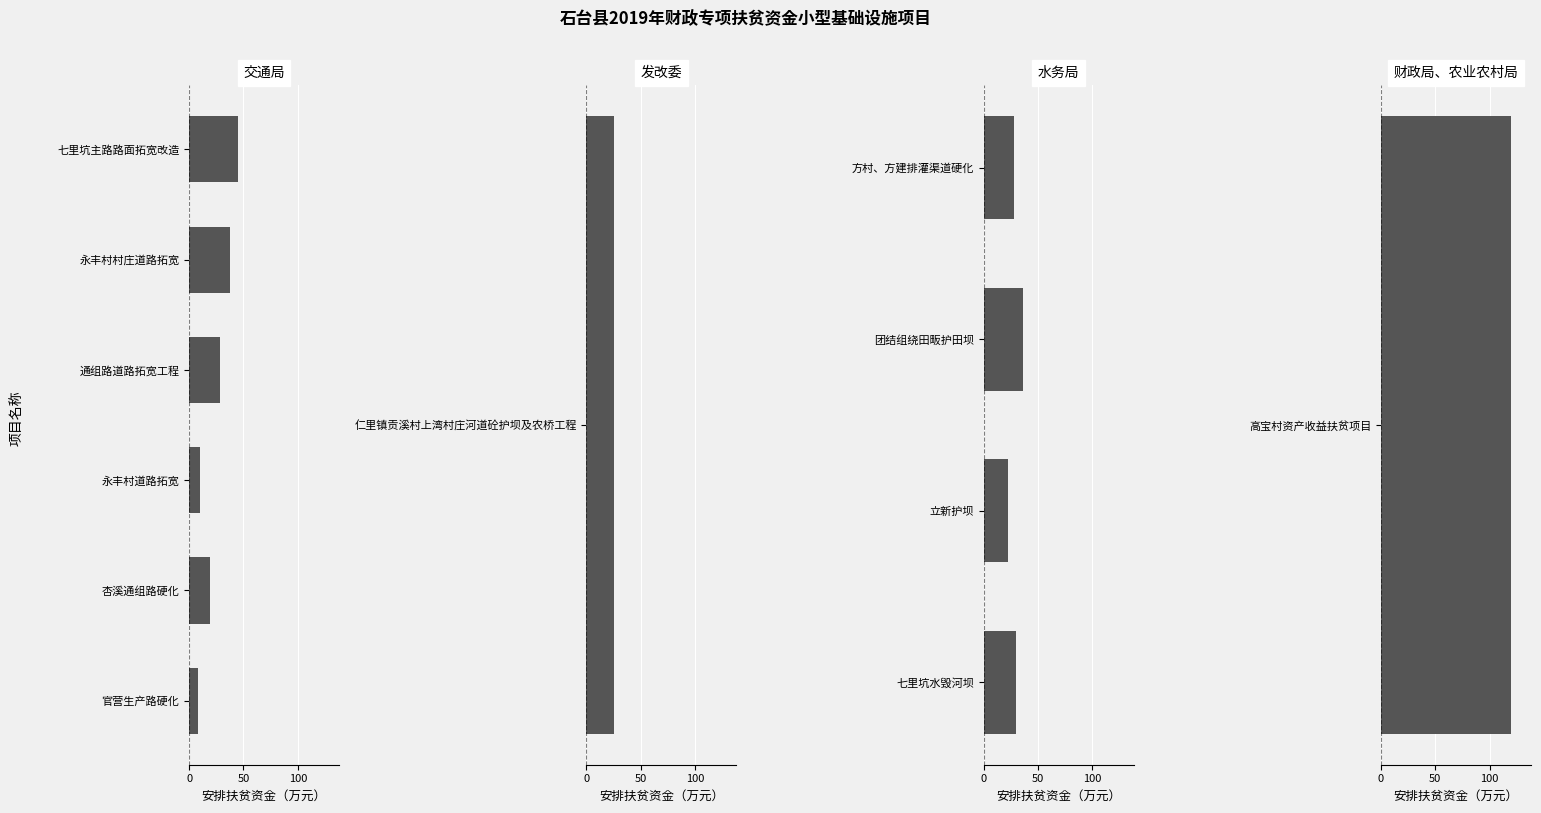

True or false: the data shows 19 at 150.

False